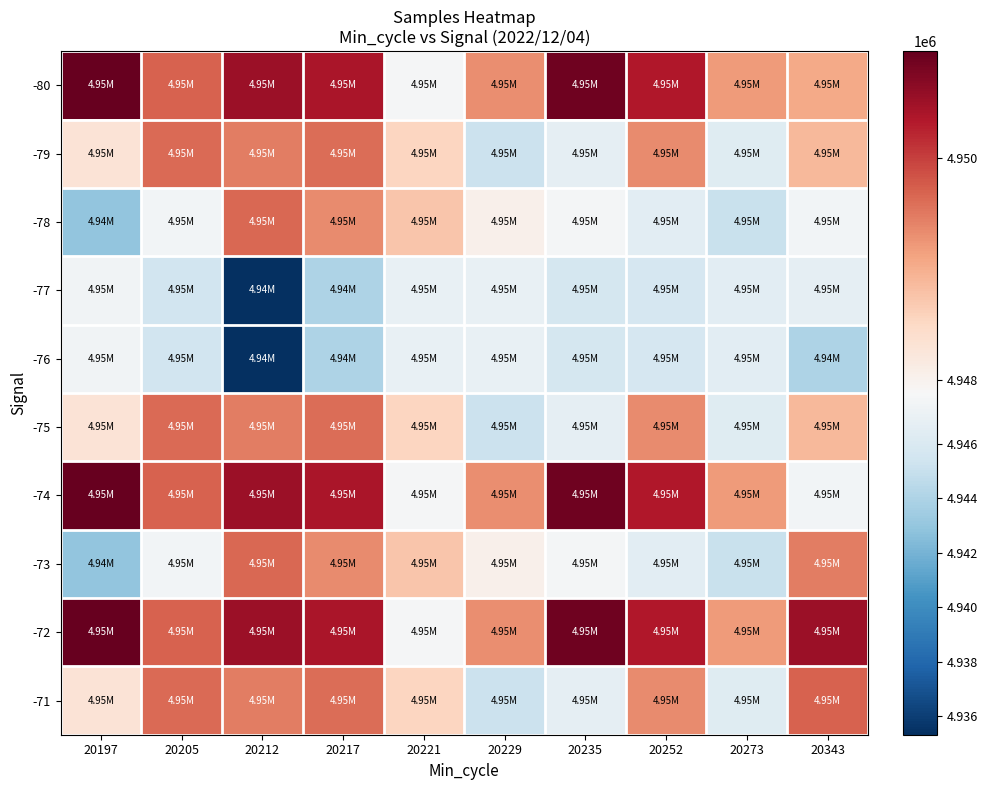

Between 20229 and 20221, which is larger?

20229